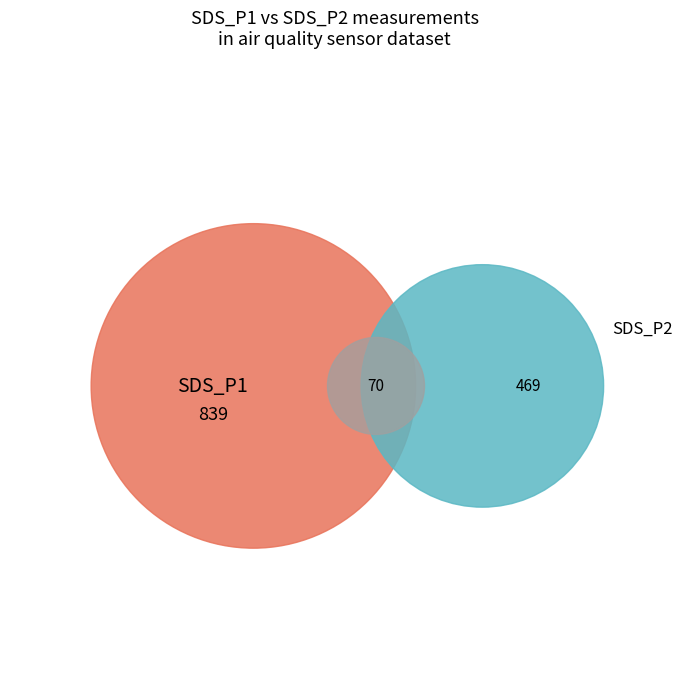

The 6 slice represents 17% of the pie. True or false?

False